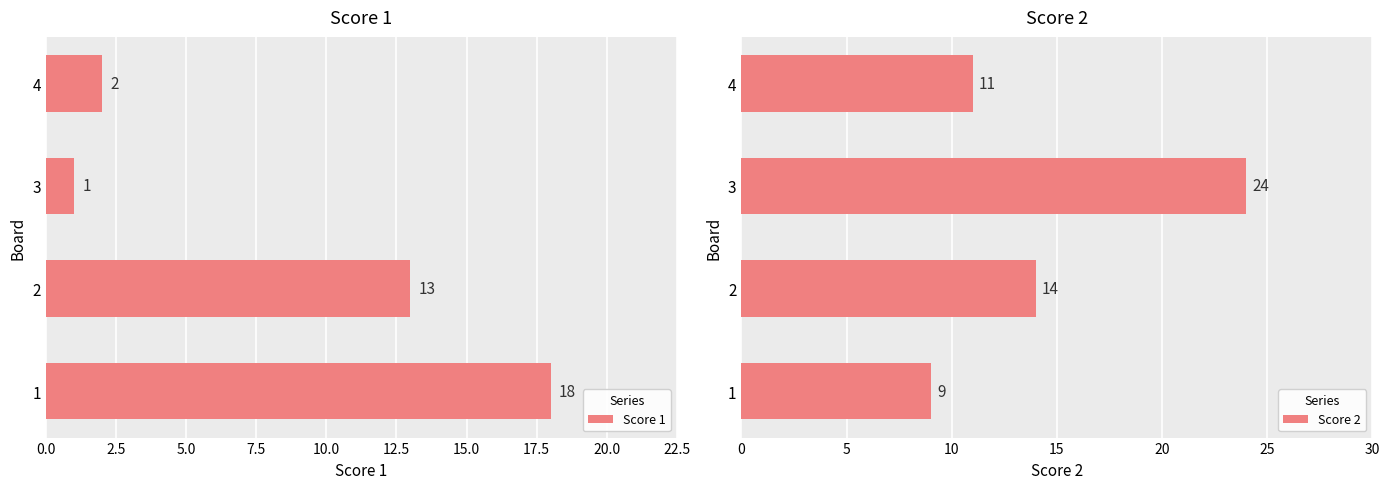

The value of Score 2 at 1 is 6. True or false?

False